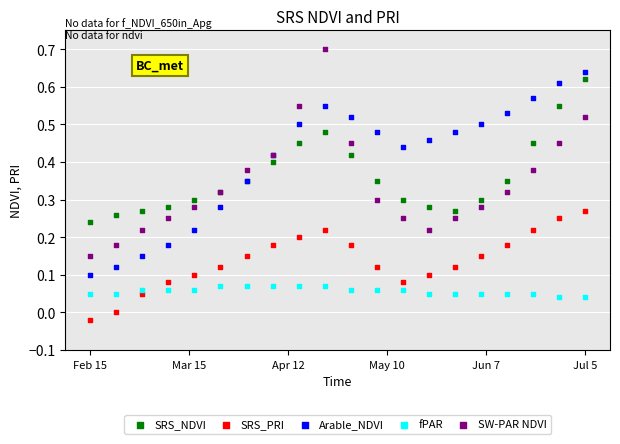

What are all the series names shown in the legend?

SRS_NDVI, SRS_PRI, Arable_NDVI, fPAR, SW-PAR NDVI